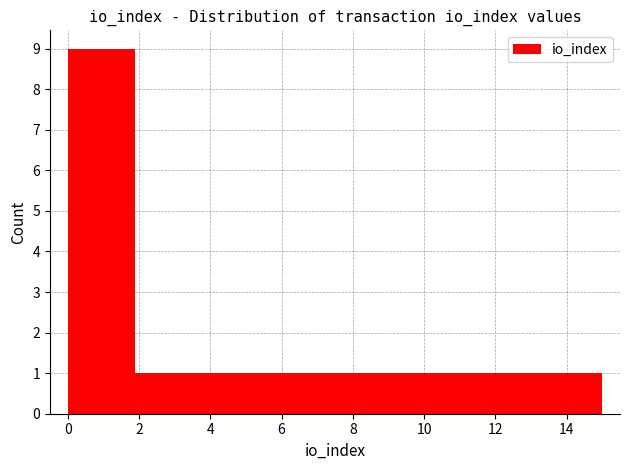

Reading left to right, list every bar in this chart as the range it spans on the x-axis followed by its height. Neither the bar edges nor the heights are printed on the chart, so give them approximately, as read against the axes.

0.0 to 1.0: 9
1.0 to 1.8: 9
1.8 to 2.8: 1
2.8 to 3.8: 1
3.8 to 4.6: 1
4.6 to 5.6: 1
5.6 to 6.6: 1
6.6 to 7.6: 1
7.6 to 8.4: 1
8.4 to 9.4: 1
9.4 to 10.4: 1
10.4 to 11.2: 1
11.2 to 12.2: 1
12.2 to 13.2: 1
13.2 to 14.0: 1
14.0 to 15.0: 1